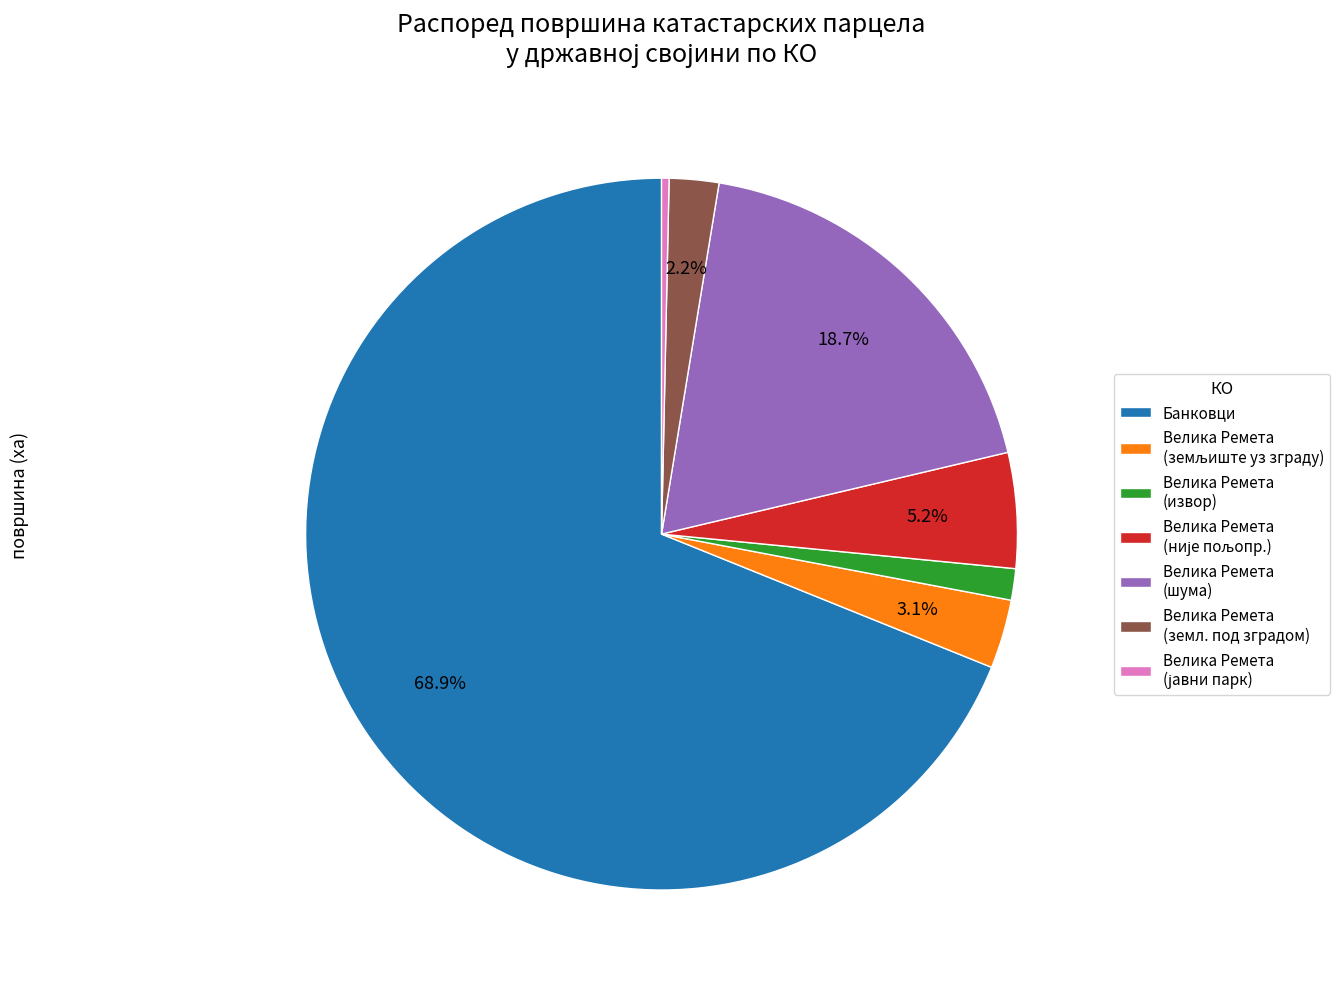

How many segments does this pie chart have?

7